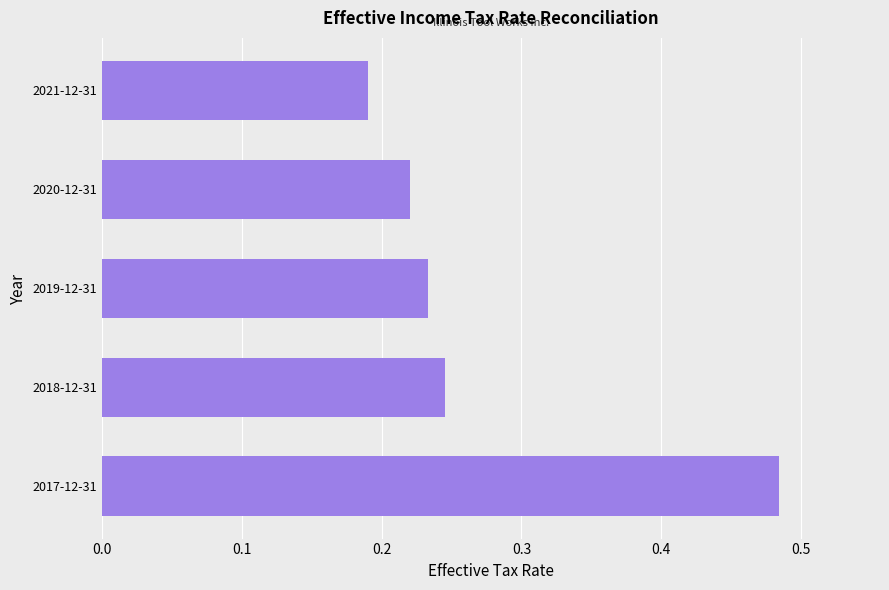

Which category has the lowest value across all series?

2021-12-31